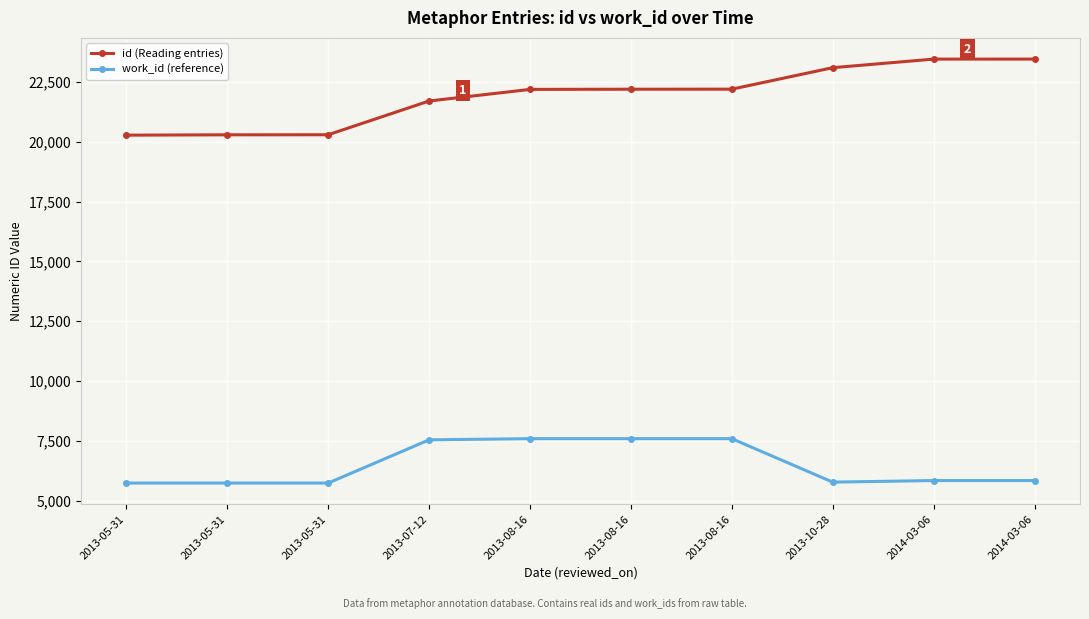

Is it true that work_id (reference) equals 7591 at 2013-08-16?

True